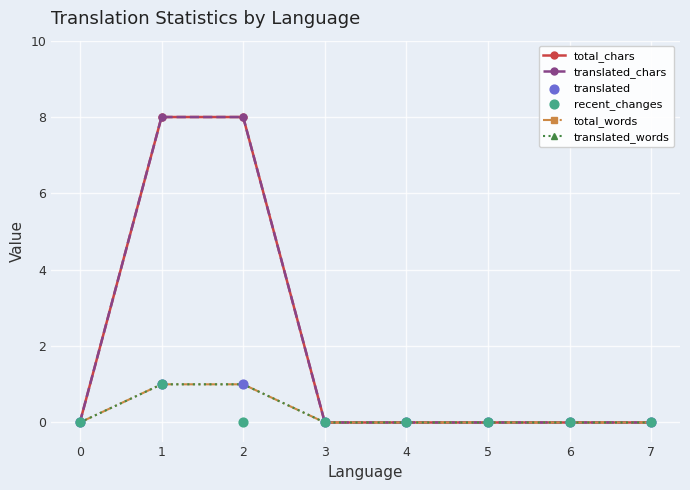

Which series reaches the maximum Y coordinate?

total_chars